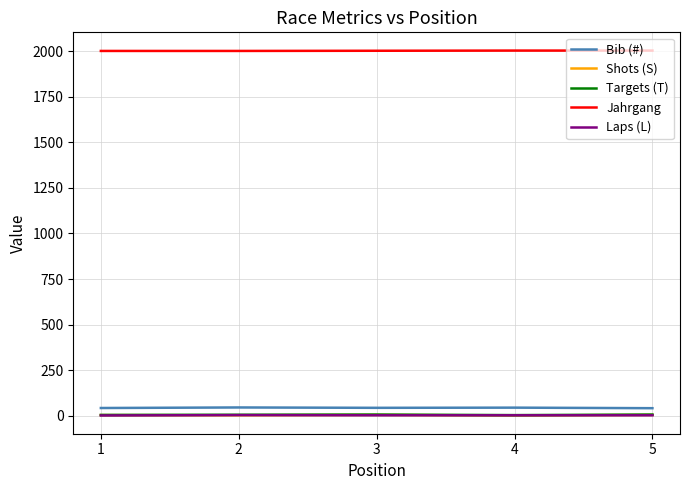

What is the maximum value shown in the chart?

2004